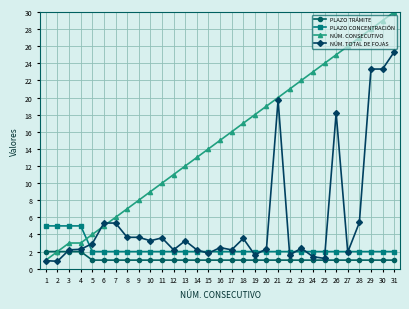

Is the value of PLAZO TRÁMITE at 28 greater than the value of PLAZO CONCENTRACIÓN at 12?

No